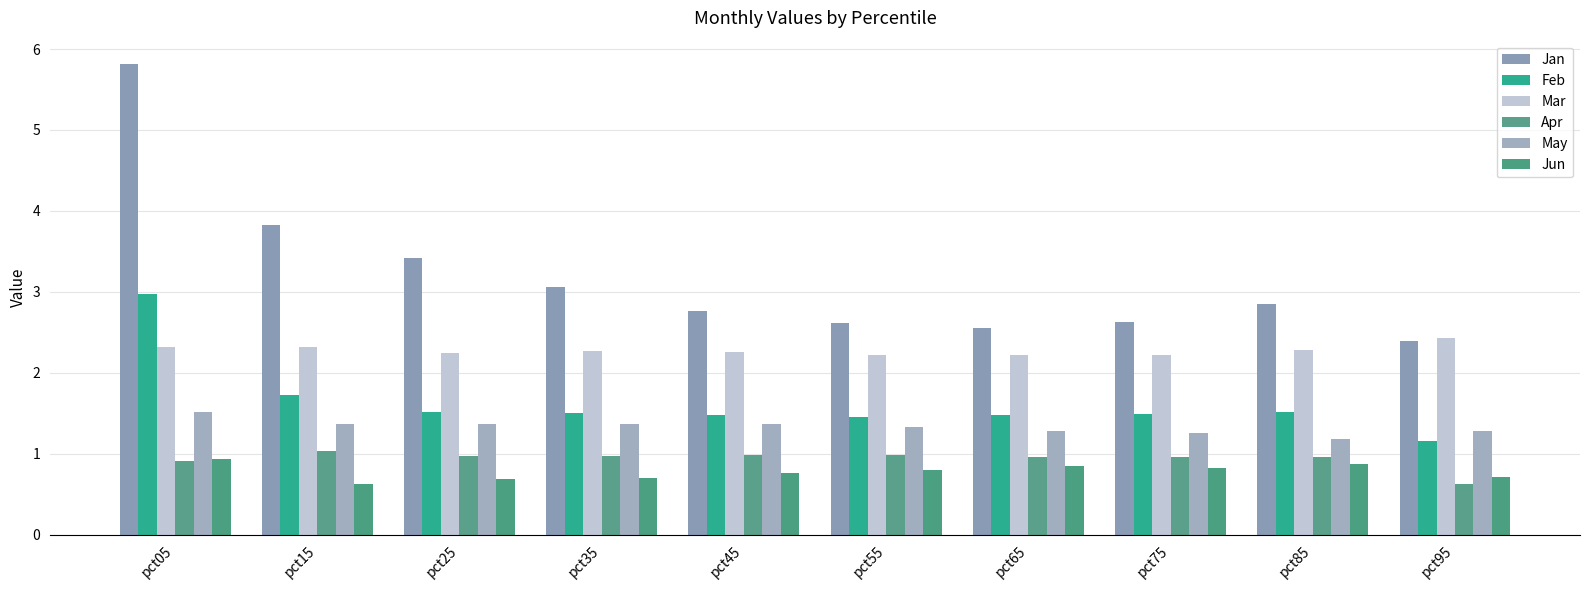

Between pct45 and pct95, which series saw the biggest shift?

Jan